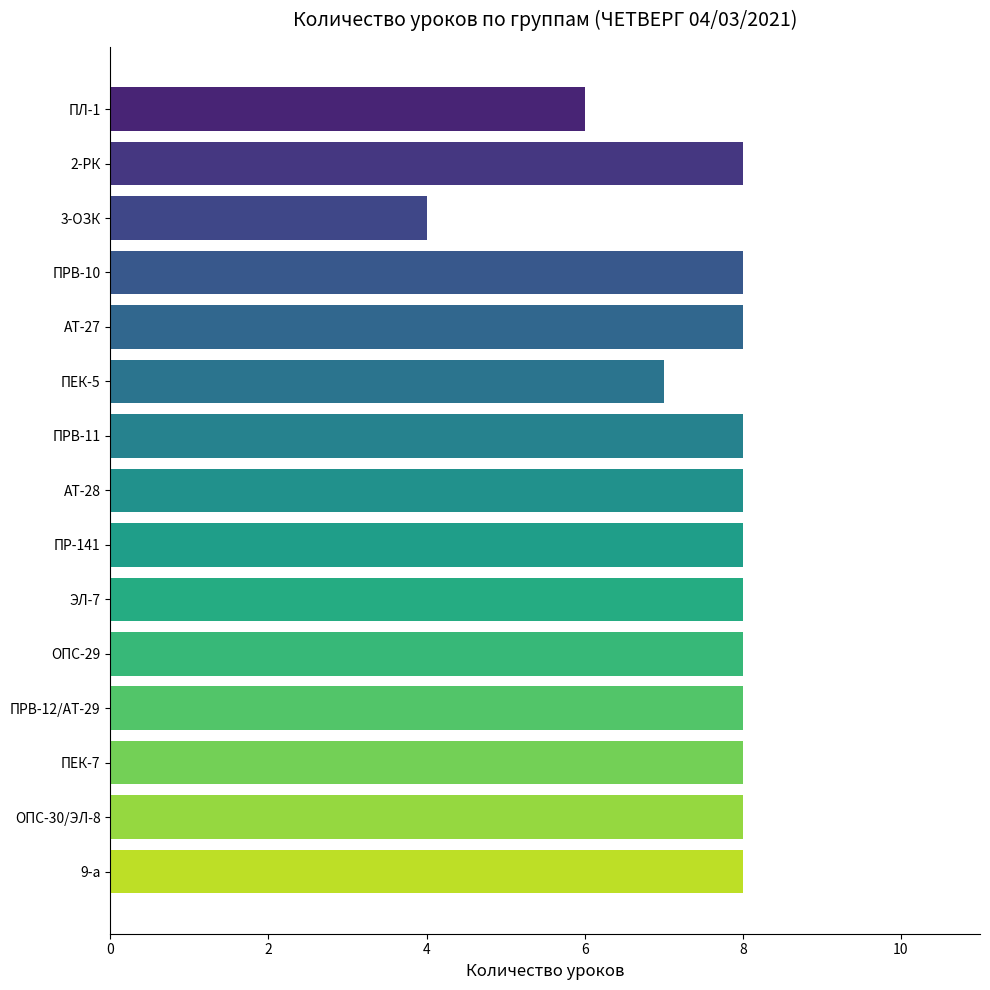

Reading bottom to top, what are all the values shown in this chart?

8	8	8	8	8	8	8	8	8	7	8	8	4	8	6